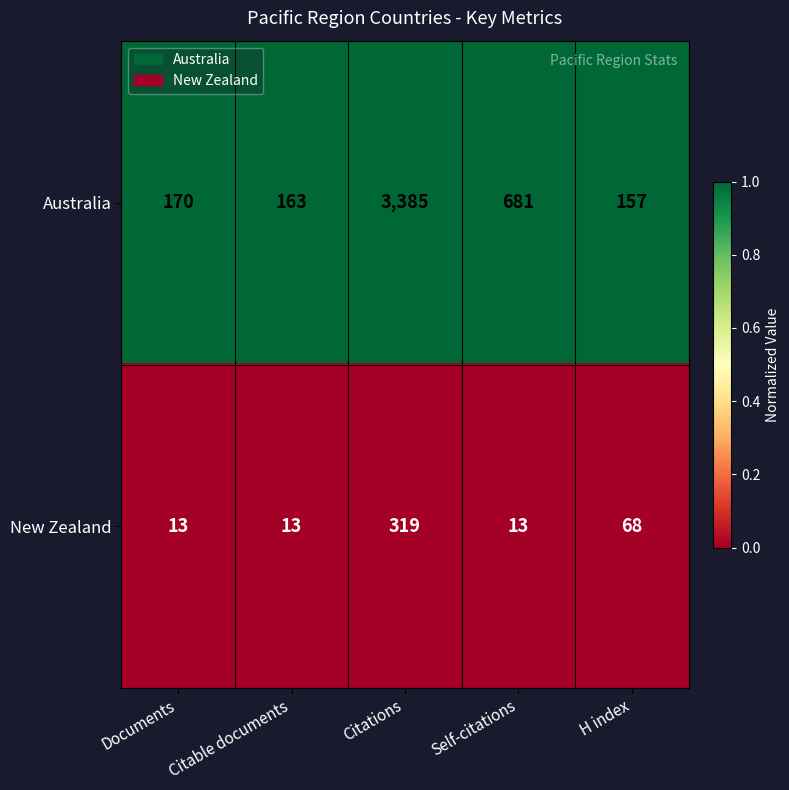

Is the value of Australia at Self-citations greater than the value of New Zealand at Citations?

Yes